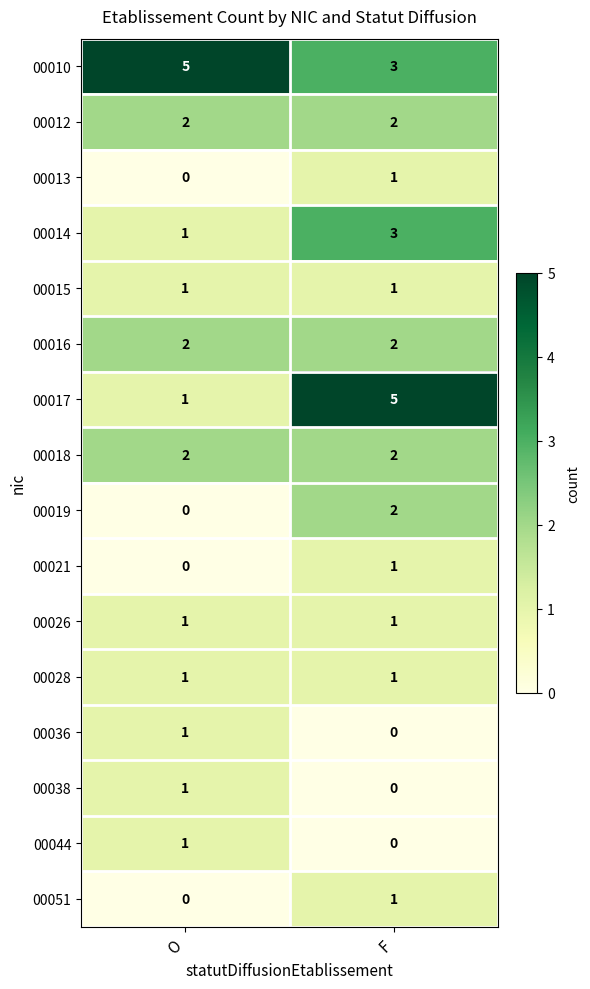

What is the greatest value displayed?

5